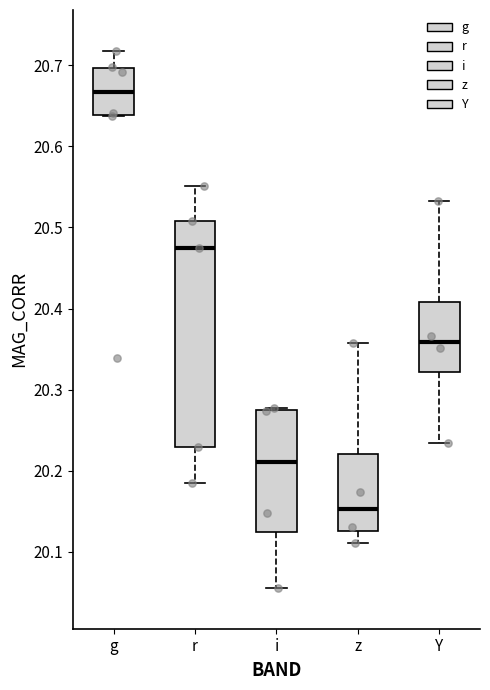

Reading left to right, read every box against the y-axis: the position of its median line, the range the box covers, and the ends of its whiskers. The values are not printed on the chart, so give them approximately, as read against the axis.

g: median 20.67, box 20.64 to 20.70, whiskers 20.64 to 20.72
r: median 20.47, box 20.23 to 20.51, whiskers 20.19 to 20.55
i: median 20.21, box 20.12 to 20.27, whiskers 20.05 to 20.28
z: median 20.15, box 20.13 to 20.22, whiskers 20.11 to 20.36
Y: median 20.36, box 20.32 to 20.41, whiskers 20.23 to 20.53